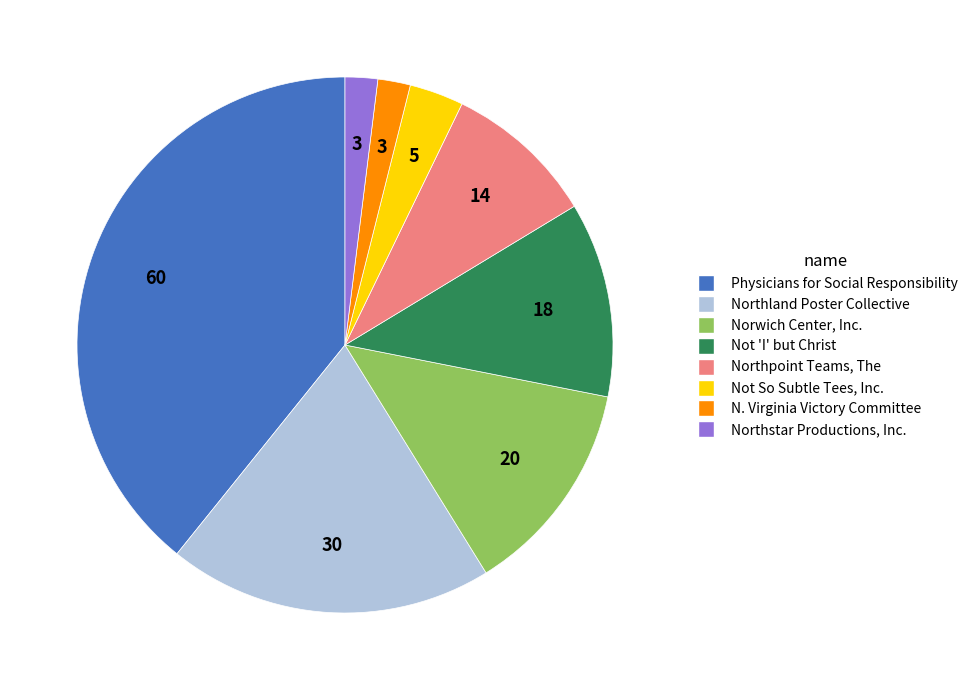

Is there any slice that represents more than half of the pie?

No